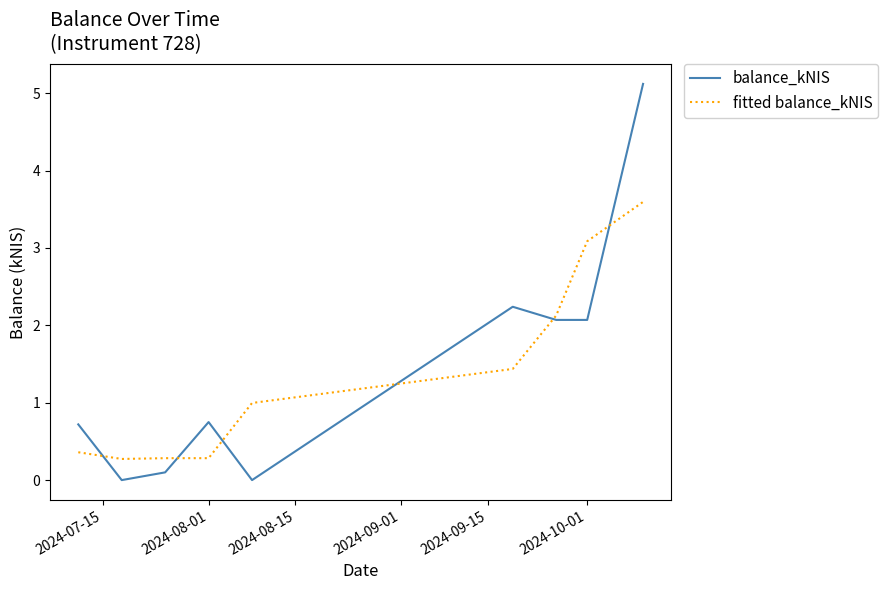

Reading left to right, list all the values displayed in this chart.

balance_kNIS: 0.7	0.0	0.1	0.8	0.0	2.2	2.1	2.1	5.1
fitted balance_kNIS: 0.4	0.3	0.3	0.3	1.0	1.4	2.1	3.1	3.6